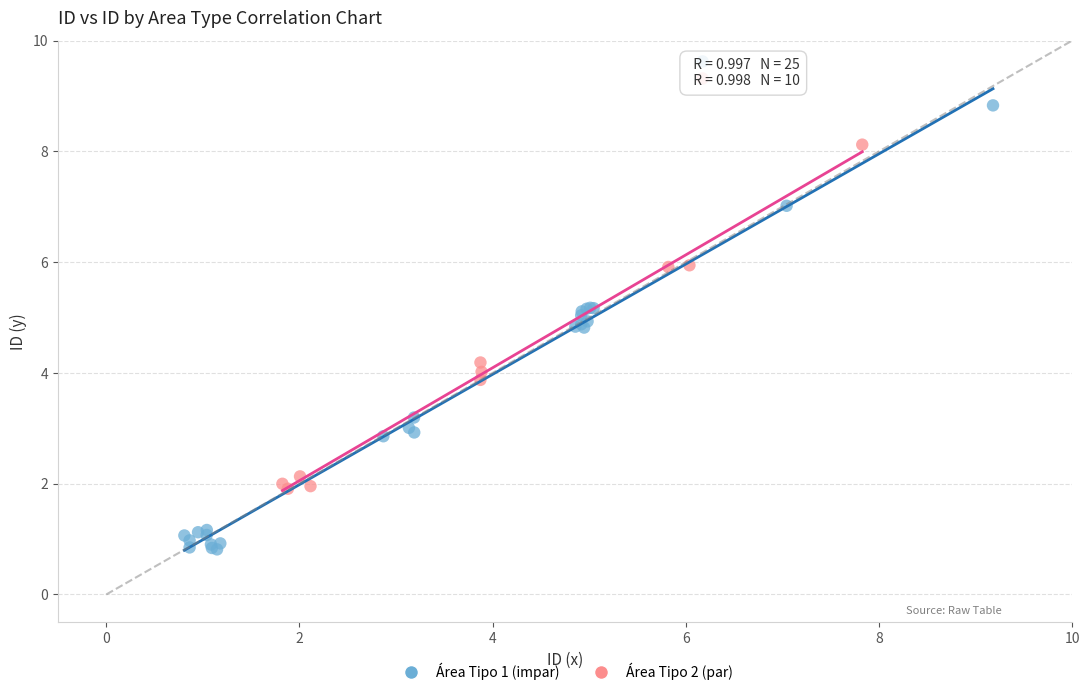

What are all the series names shown in the legend?

Área Tipo 1 (impar), Área Tipo 2 (par)